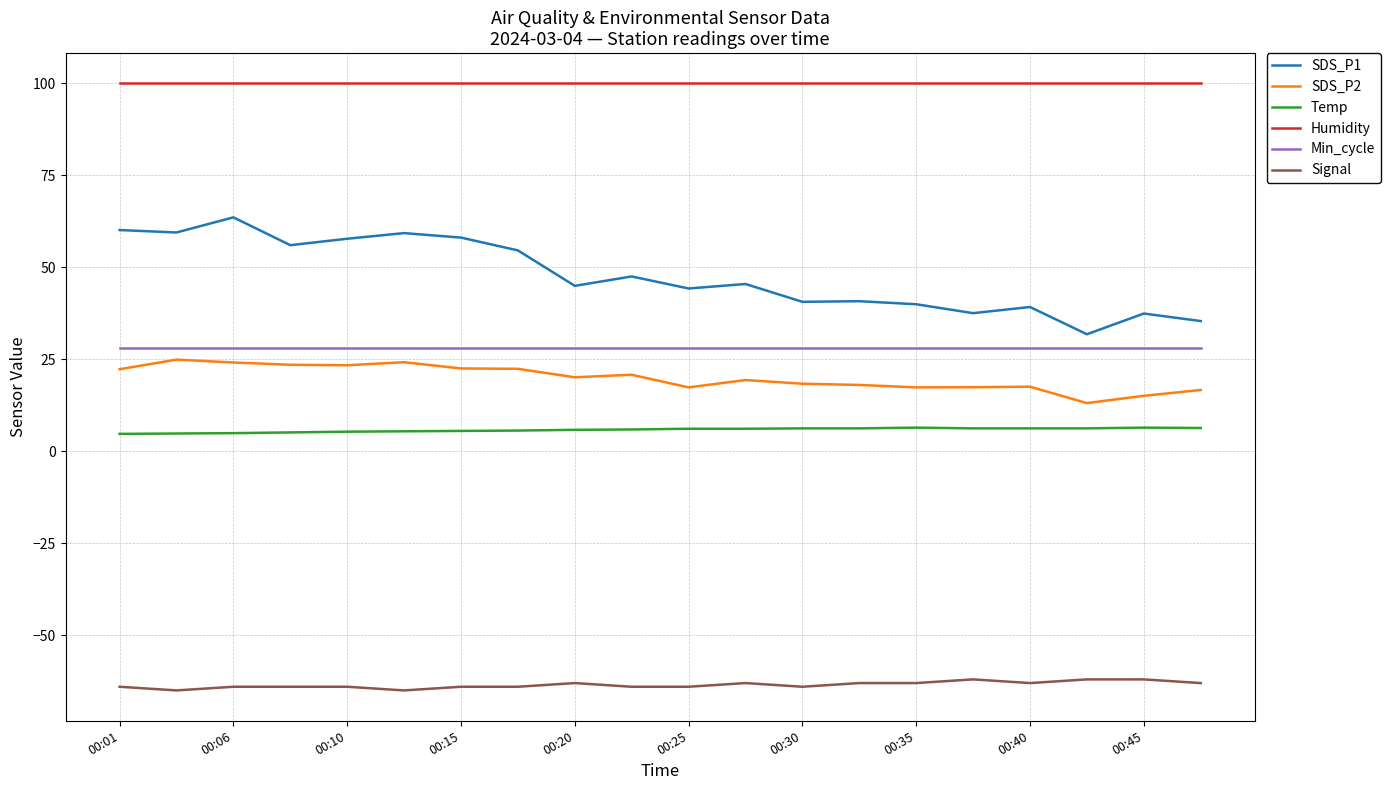

True or false: SDS_P1 and Humidity cross at least once.

False